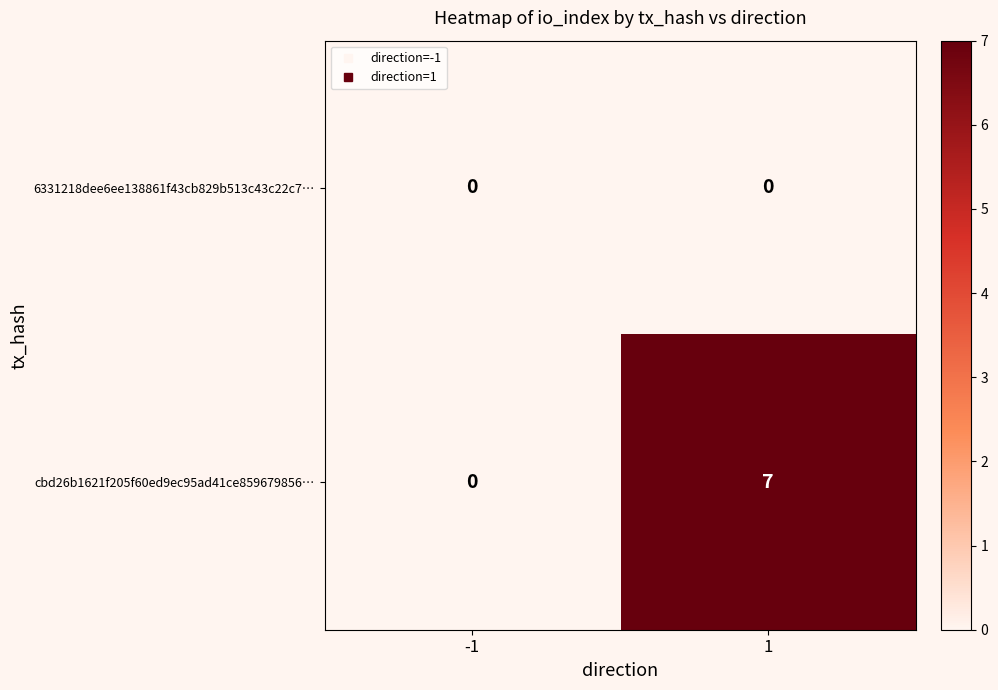

What is the sum of the cbd26b1621f205f60ed9ec95ad41ce859679856… values at 1 and -1?

7